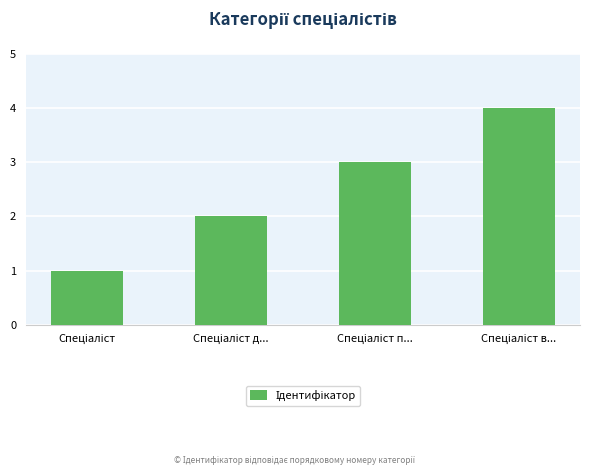

What is the maximum value shown in the chart?

4